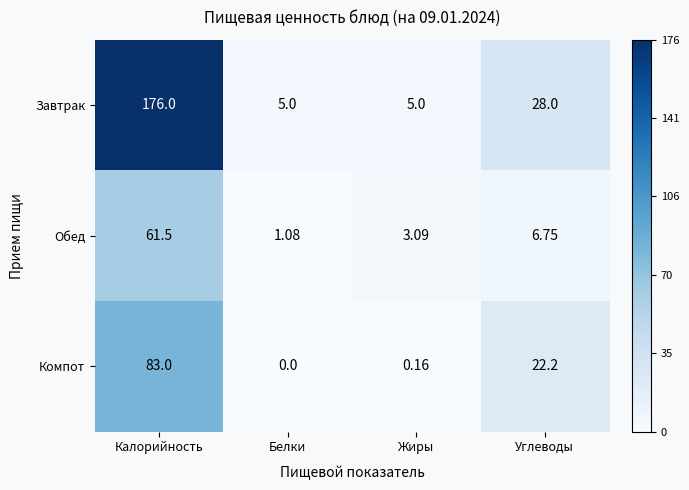

At how many categories does at least one series exceed 115?

1